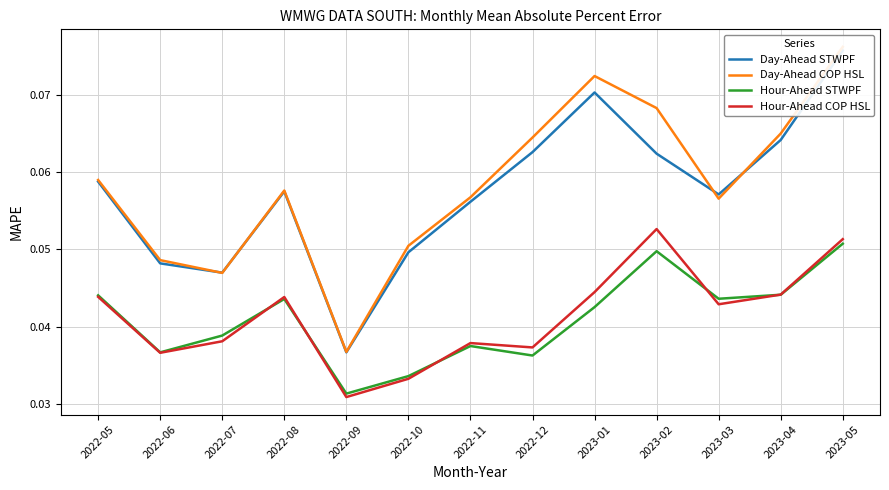

At which category does the chart reach its minimum across all series?

2022-09